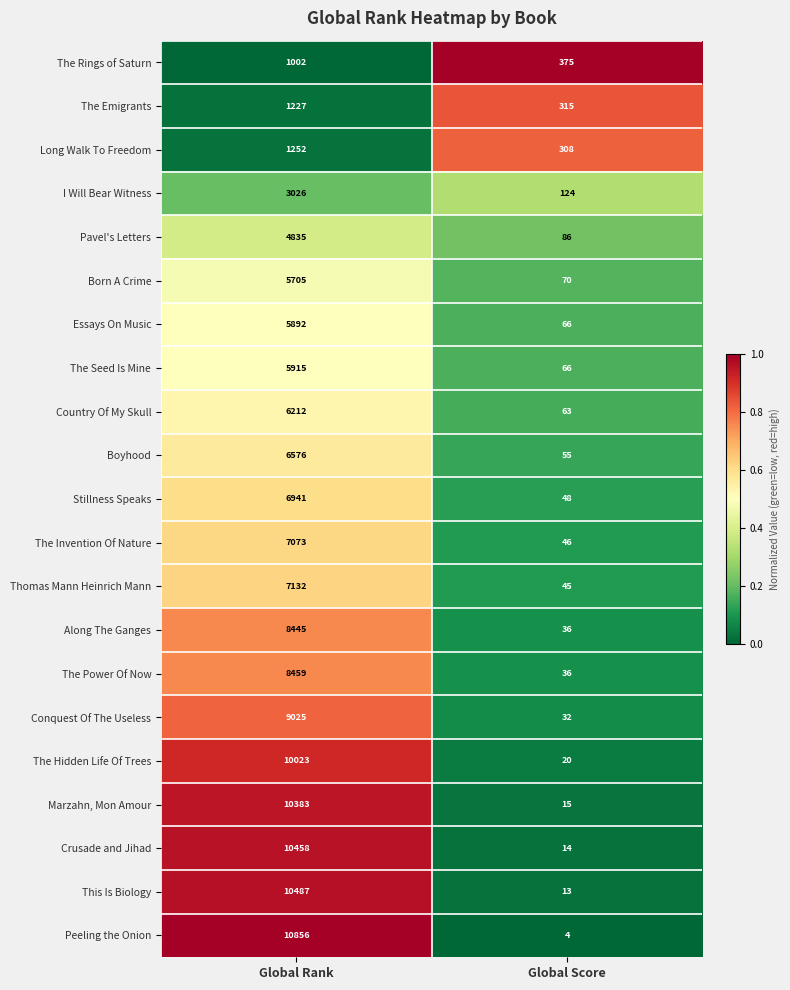

Is it true that Conquest Of The Useless equals 54 at Global Score?

False